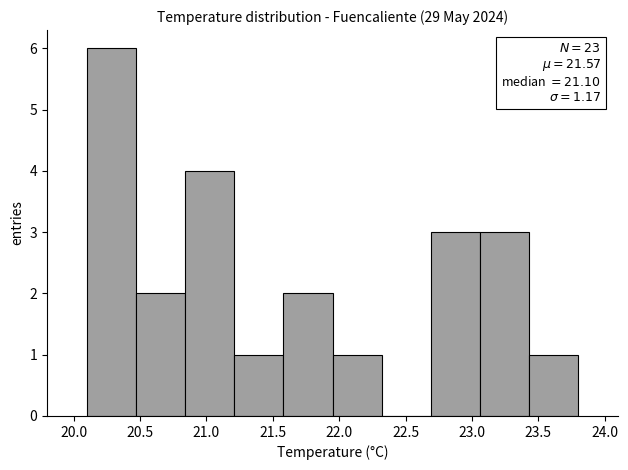

Over which range of the x-axis is the bar tallest?

20.10 to 20.47